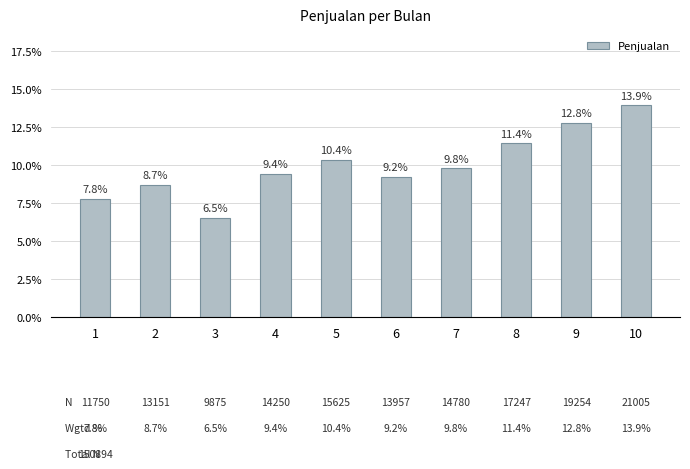

Reading left to right, what are all the values shown in this chart?

1=7.8	2=8.7	3=6.5	4=9.4	5=10.4	6=9.2	7=9.8	8=11.4	9=12.8	10=13.9